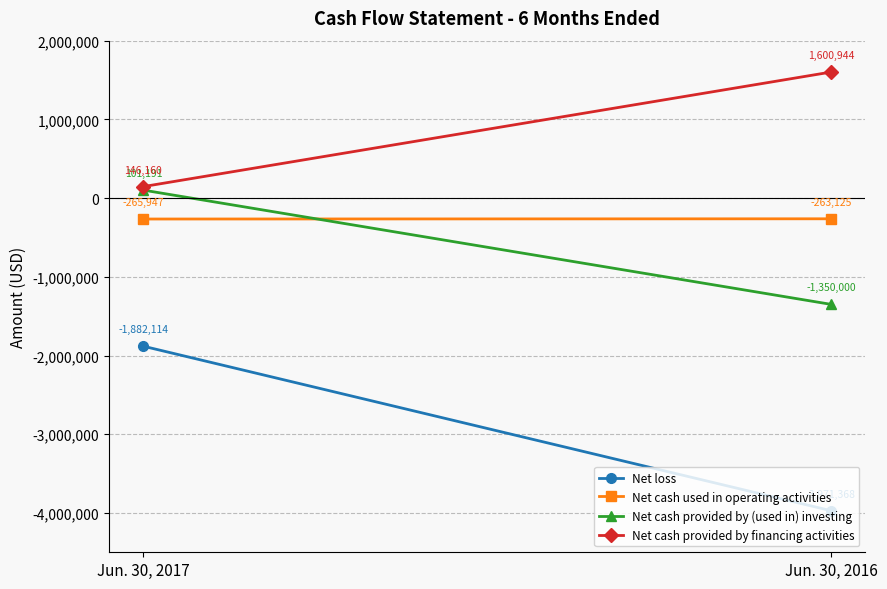

What is the difference between the maximum and minimum values in the Net cash provided by (used in) investing series?

1451191